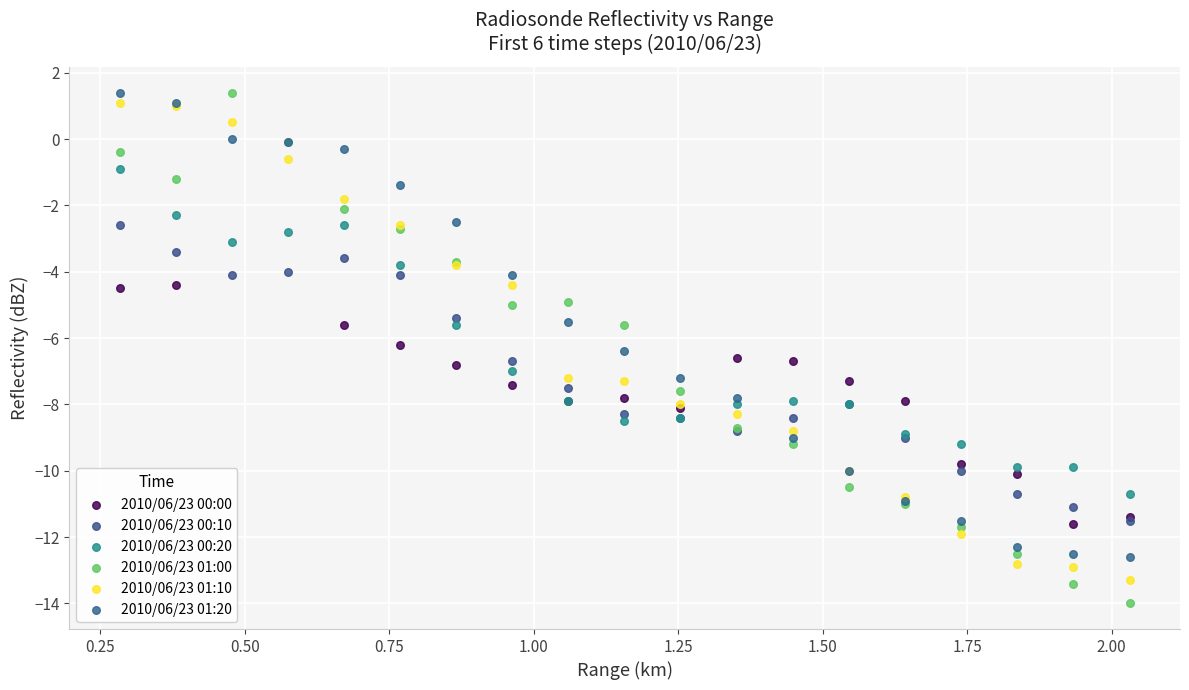

Which series reaches the minimum Y coordinate?

2010/06/23 01:00